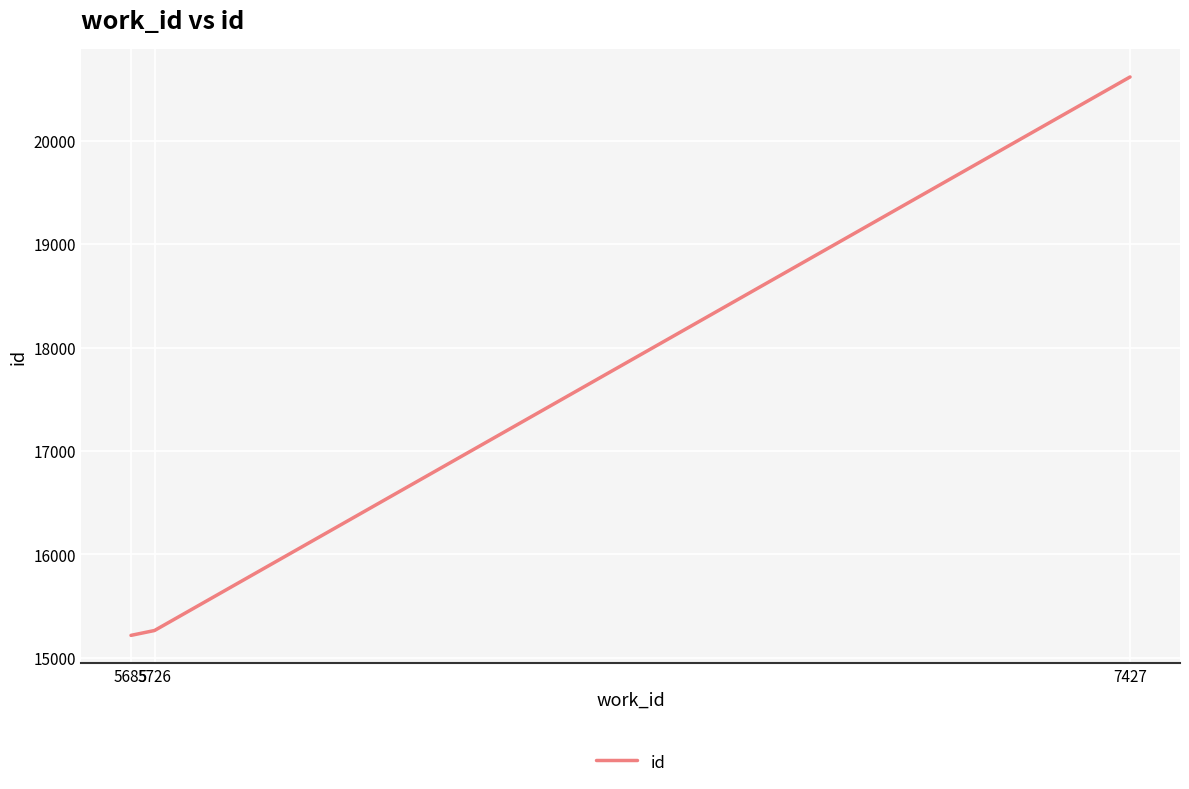

Reading left to right, extract all data points from this chart.

15216	15263	20617